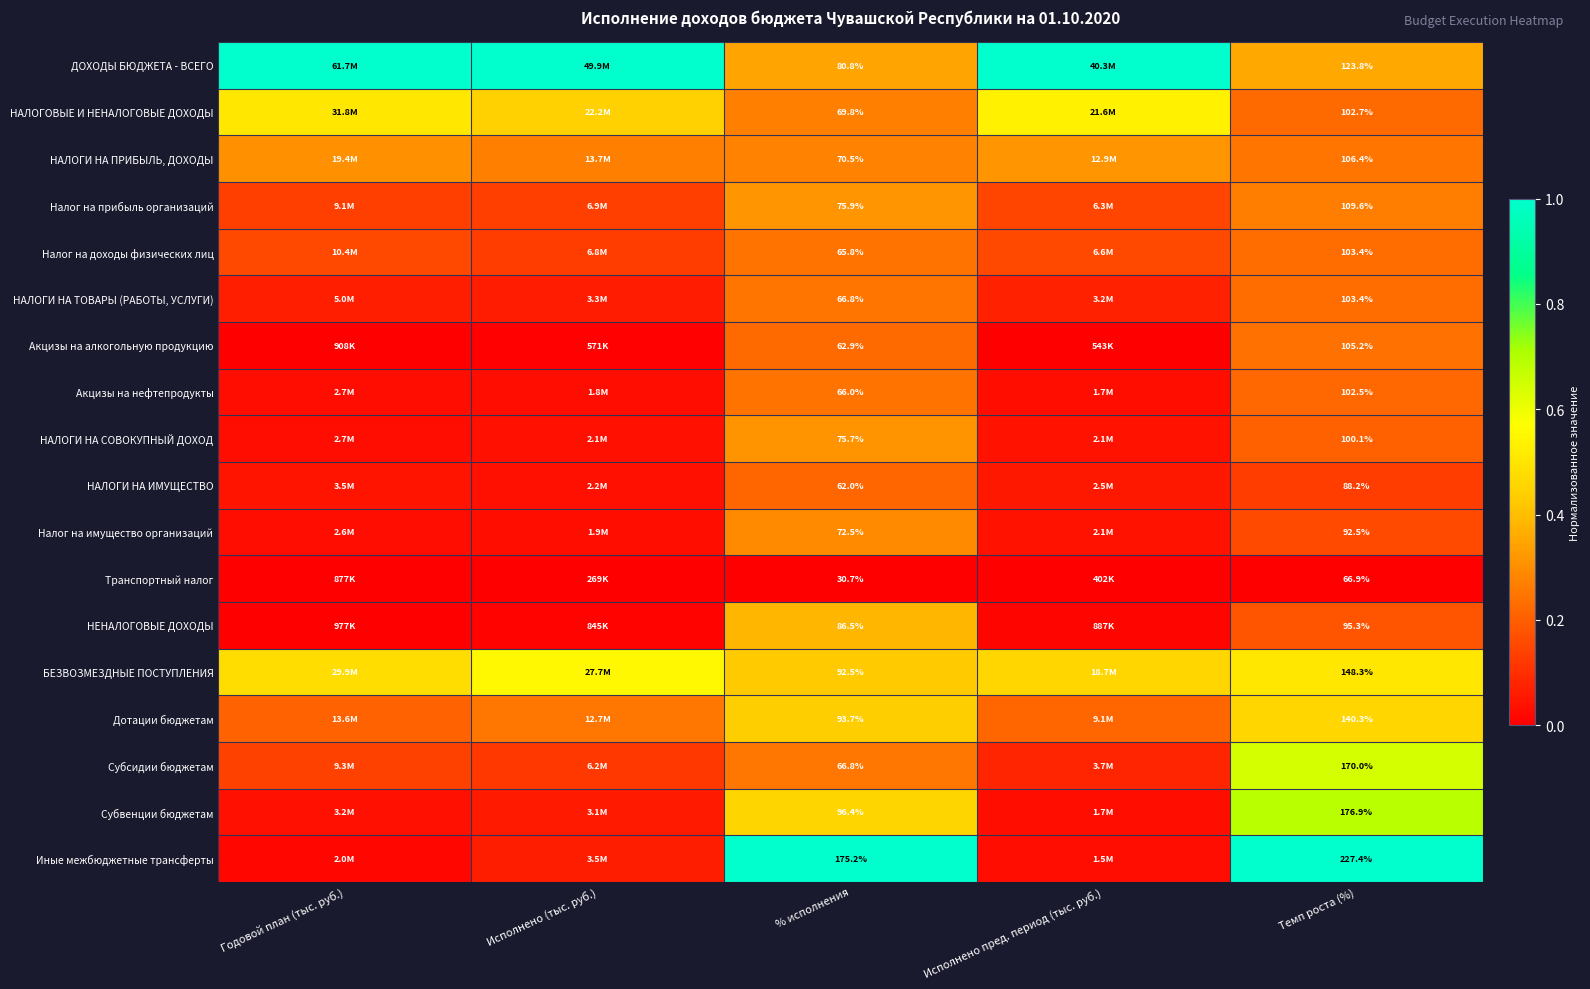

What is the difference between the highest and lowest values at Исполнено (тыс. руб.)?

1.0